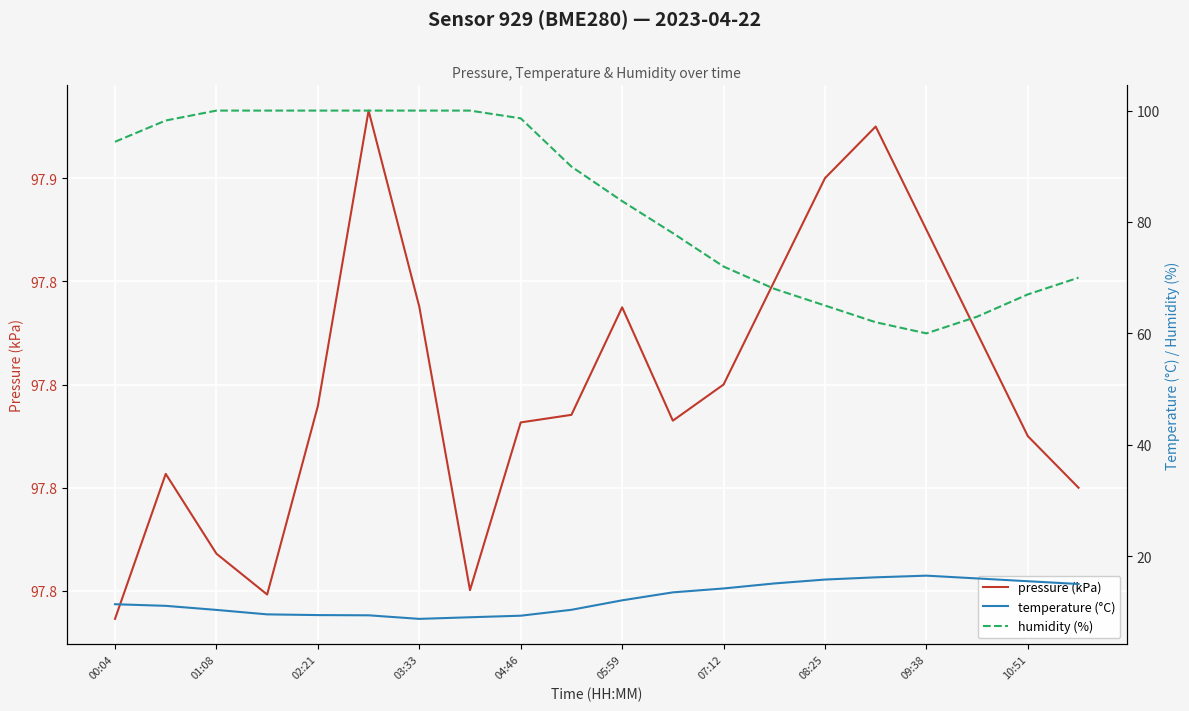

What is the spread (max minus min) of values at 01:08?

87.1